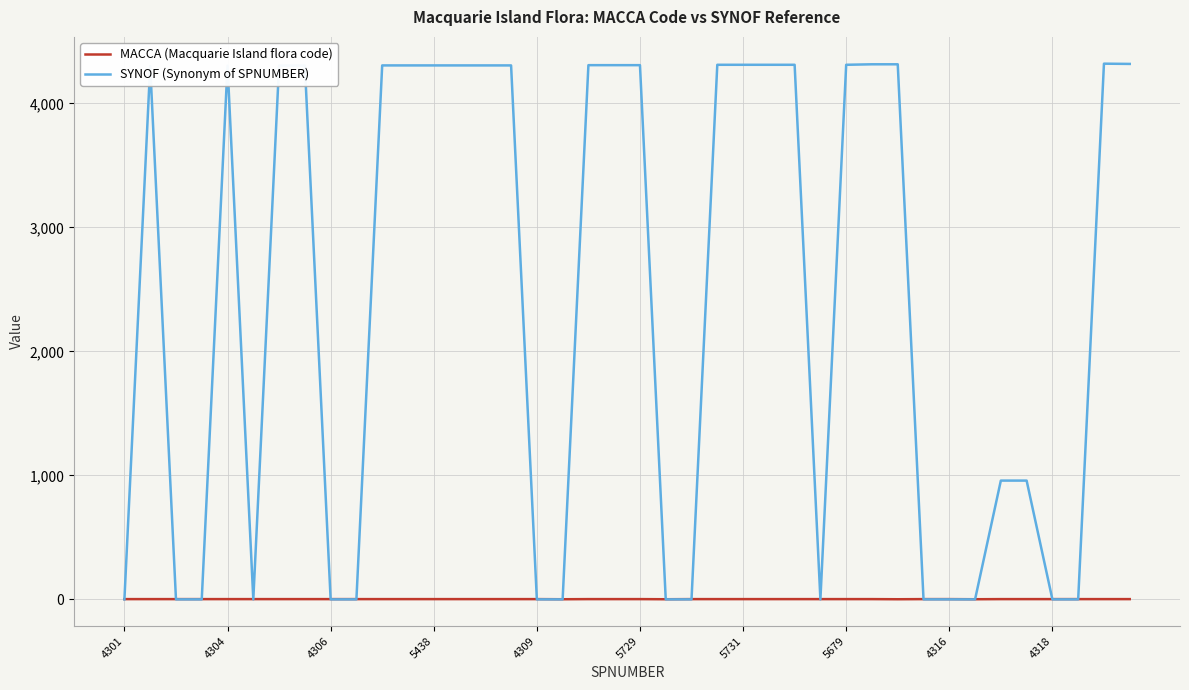

Rank the series by their average value, from highest to lowest.

SYNOF (Synonym of SPNUMBER), MACCA (Macquarie Island flora code)